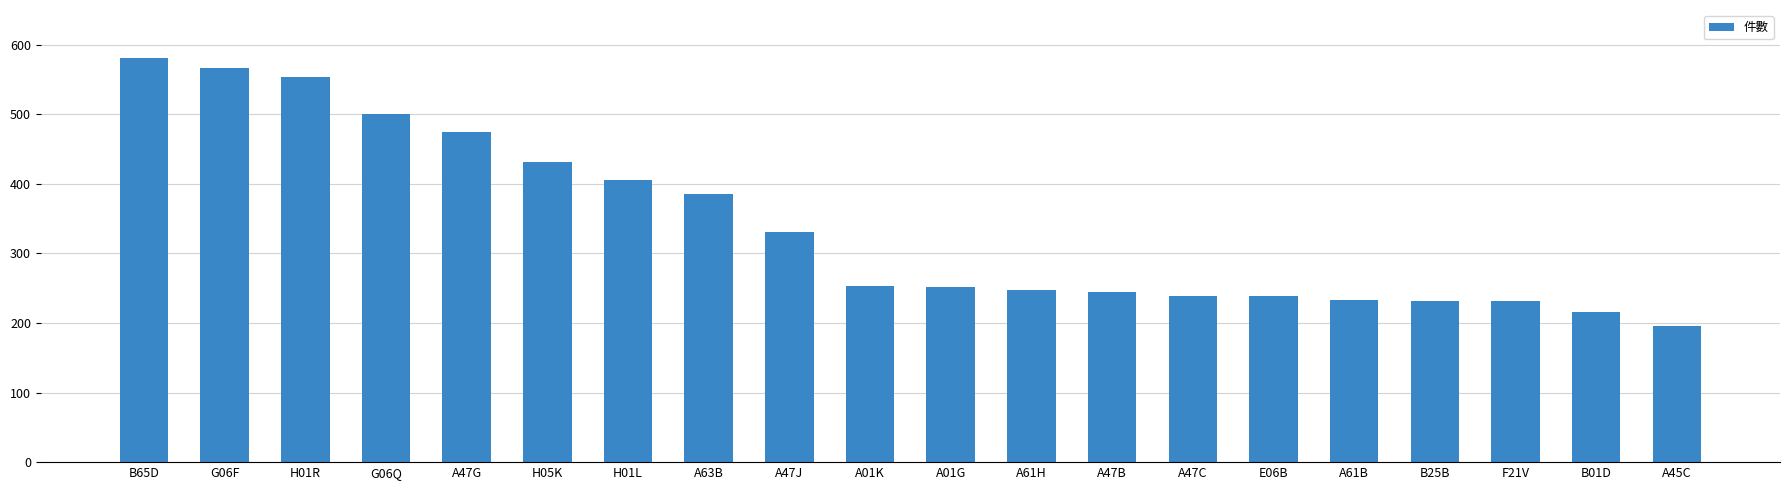

What is the smallest value displayed?

196